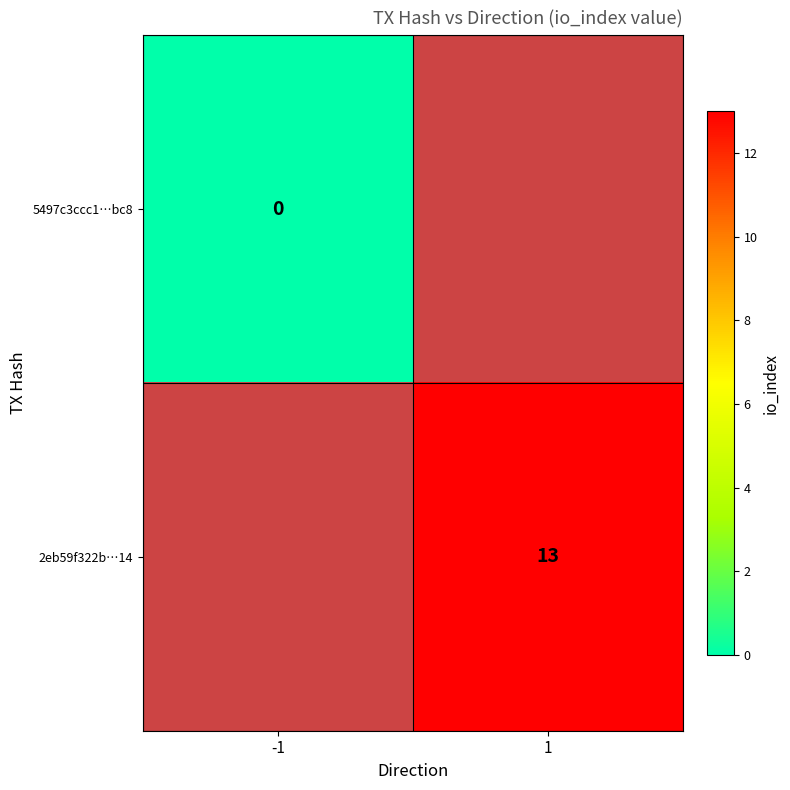

Count the number of data series in this chart.

2